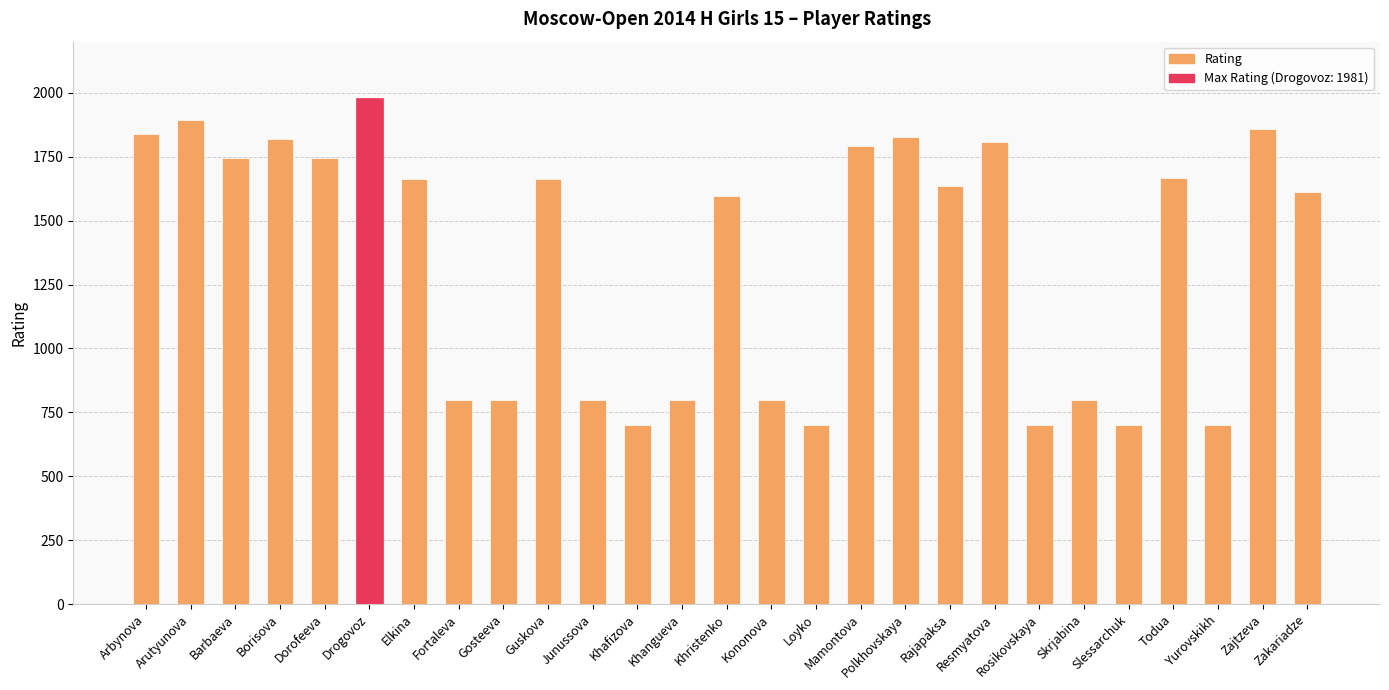

What is the approximate value at Zajtzeva?

1857